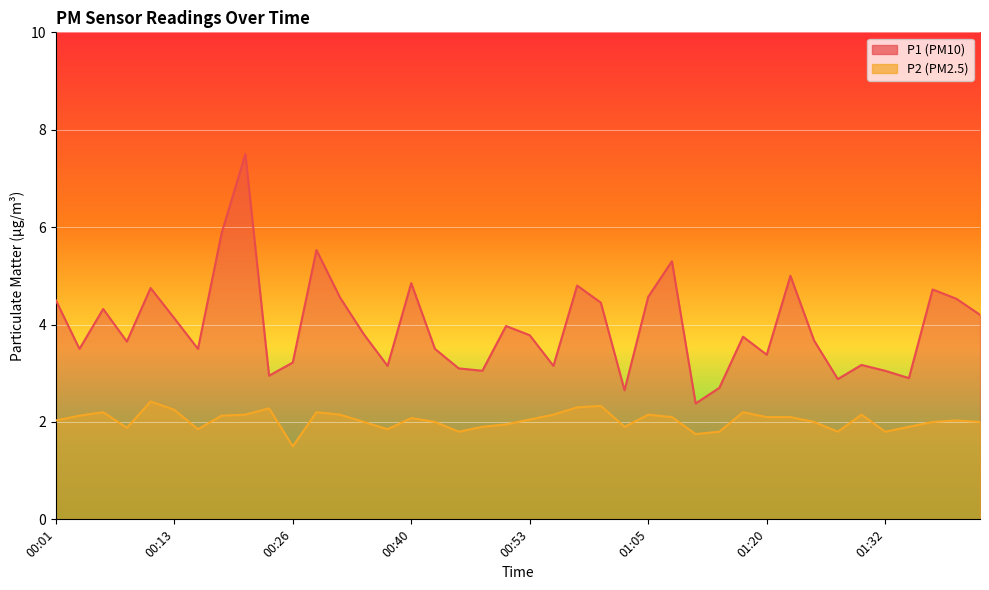

True or false: P2 and P1 intersect in this chart.

False